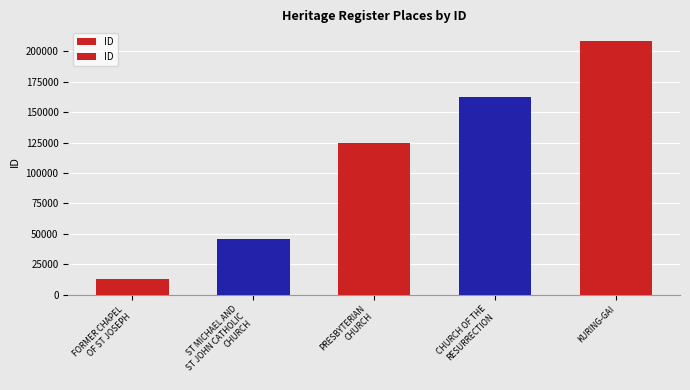

What is the sum of the values at PRESBYTERIAN
CHURCH and FORMER CHAPEL
OF ST JOSEPH?

137893